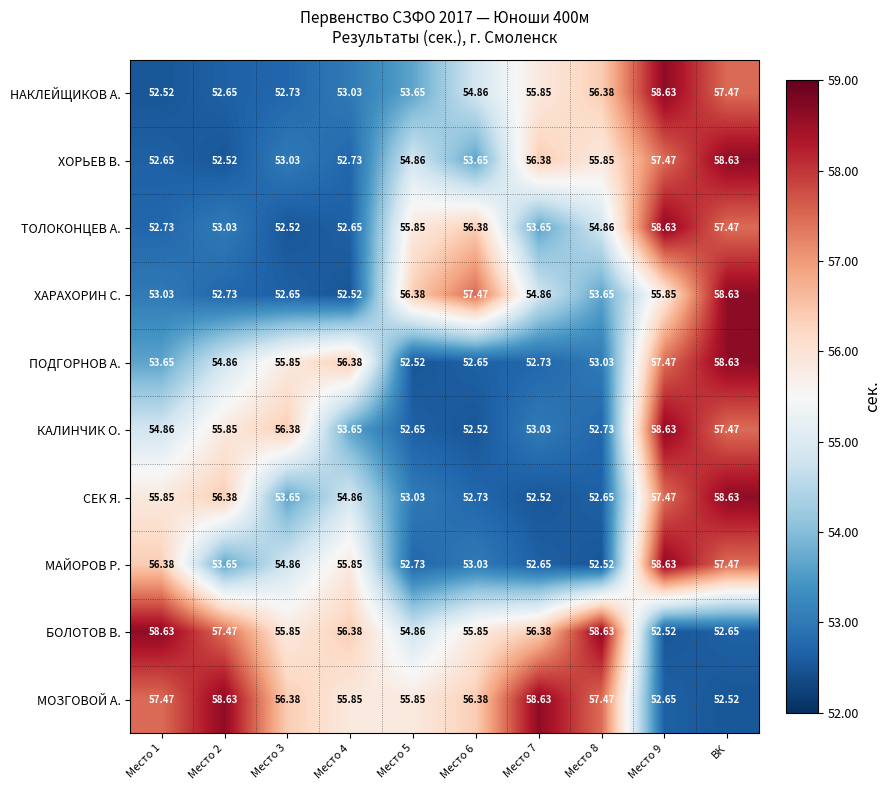

Which category has the highest value in the ПОДГОРНОВ А. series?

ВК